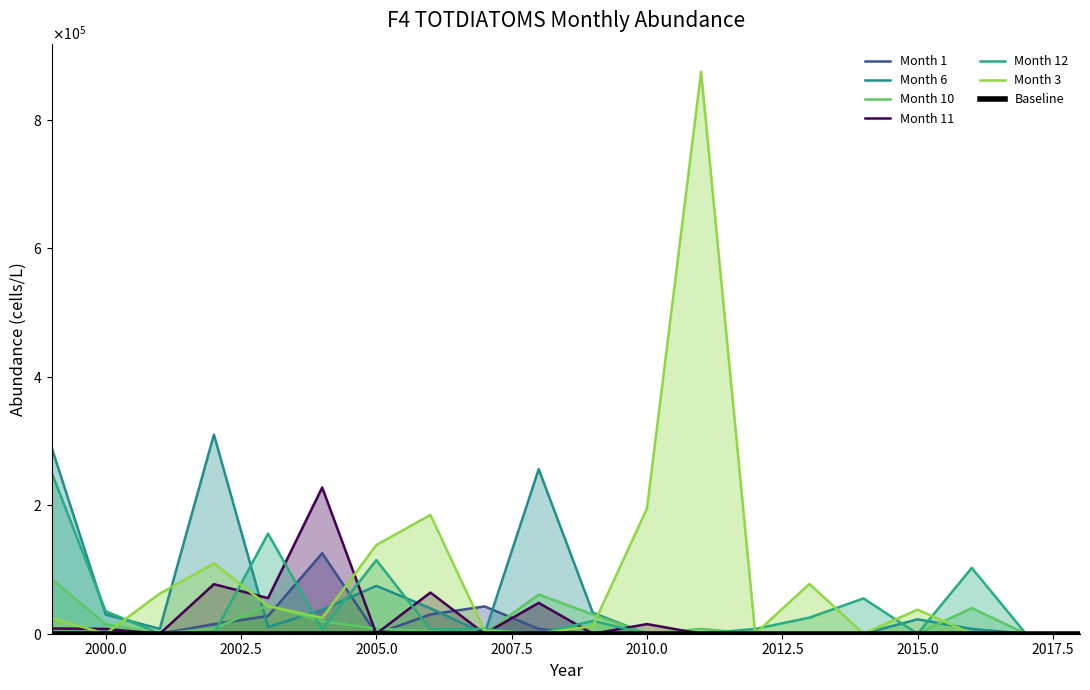

Reading left to right, transcribe all the data shown in this chart.

Month 1: 0.0	0.0	0.0	15000.0	27500.0	125416.7	0.0	30000.0	42500.0	7500.0	0.0	0.0	0.0	0.0	0.0	0.0	0.0	1363.6	0.0	0.0
Month 6: 290263.2	30000.0	7500.0	310000.0	10416.7	37250.0	74583.3	39583.3	0.0	256250.0	32500.0	0.0	0.0	0.0	0.0	0.0	22500.0	7500.0	0.0	0.0
Month 10: 85250.0	15000.0	0.0	8000.0	44166.7	19285.7	7916.7	4285.7	0.0	61000.0	30000.0	0.0	7500.0	0.0	0.0	0.0	0.0	40000.0	0.0	0.0
Month 11: 8157.9	7500.0	0.0	77142.9	55416.7	227692.3	0.0	64090.9	0.0	48000.0	0.0	15000.0	0.0	0.0	0.0	0.0	0.0	0.0	0.0	0.0
Month 12: 251388.9	35000.0	0.0	0.0	155833.3	6923.1	114615.4	6875.0	7500.0	0.0	20000.0	0.0	0.0	7500.0	25000.0	55000.0	0.0	102500.0	0.0	0.0
Month 3: 24210.5	0.0	62500.0	109615.4	43214.3	24583.3	138000.0	185000.0	5000.0	0.0	12000.0	195000.0	875000.0	0.0	77500.0	0.0	37500.0	0.0	0.0	0.0